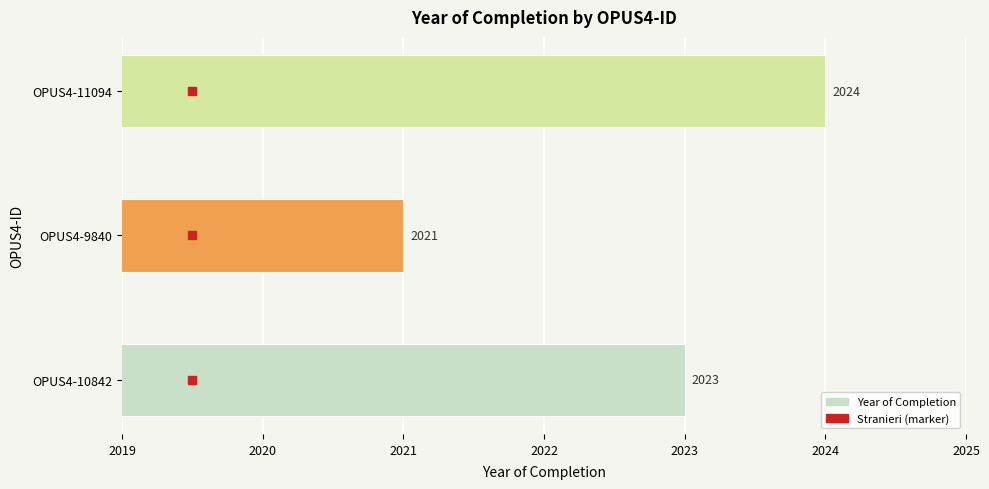

List the labels in order of value, smallest first.

OPUS4-9840, OPUS4-10842, OPUS4-11094